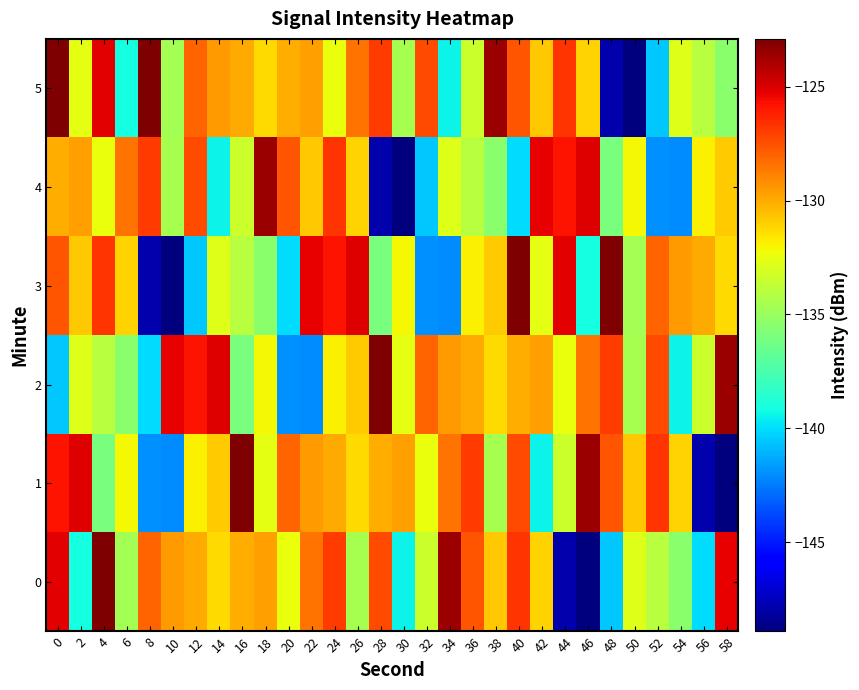

What is the total value across all series at 44?

-791.4